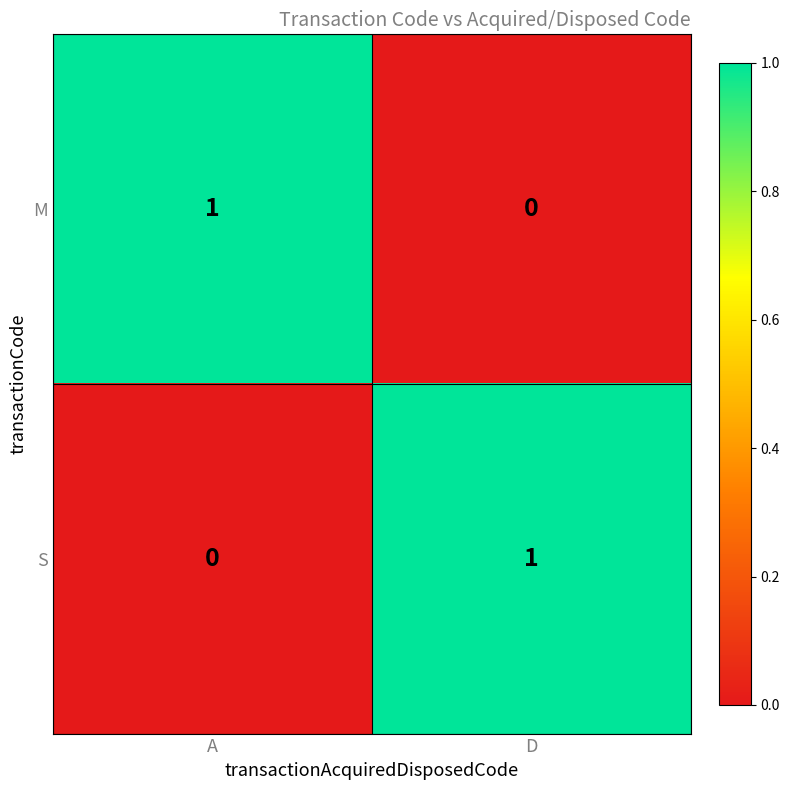

The value of S at A is 0. True or false?

True